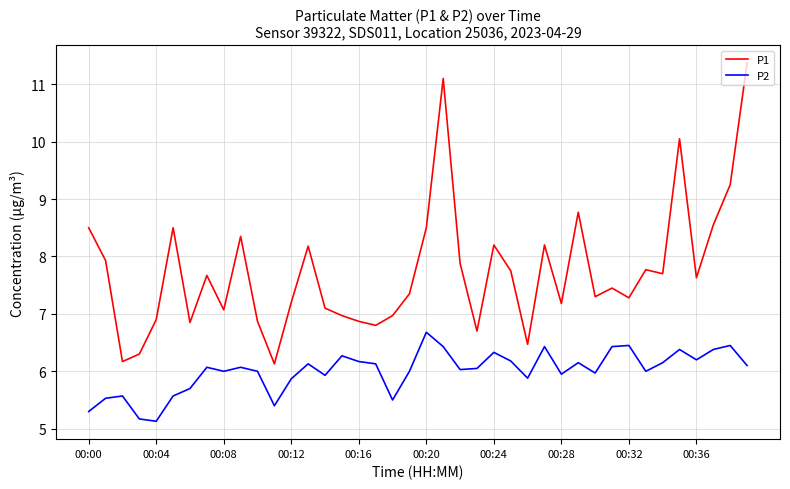

True or false: P1 and P2 intersect in this chart.

False